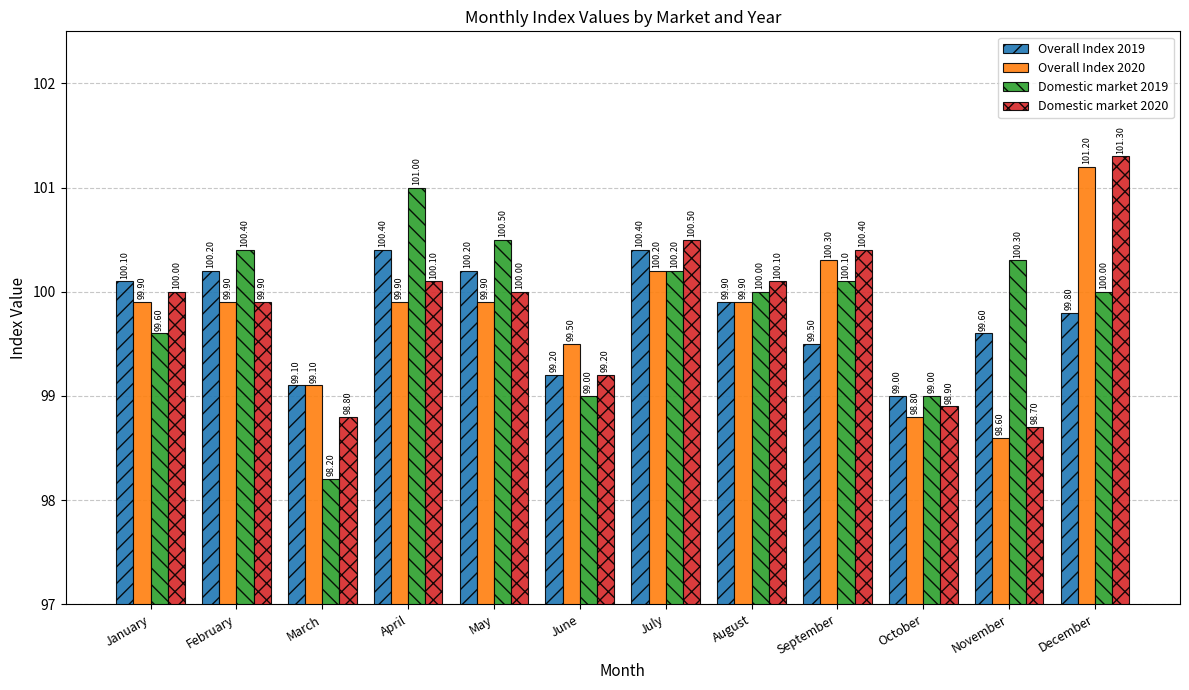

How many bars are there in each group?

4